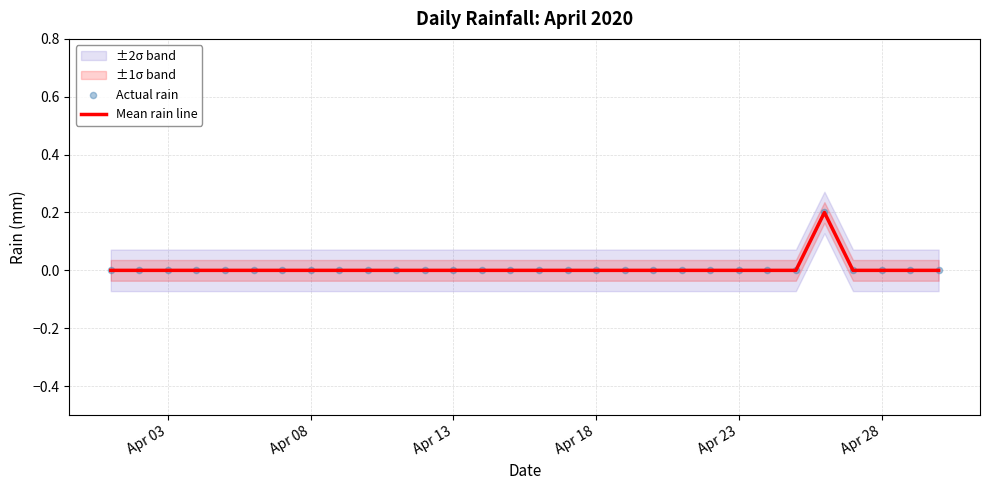

Which series reaches the maximum Y coordinate?

Mean rain line